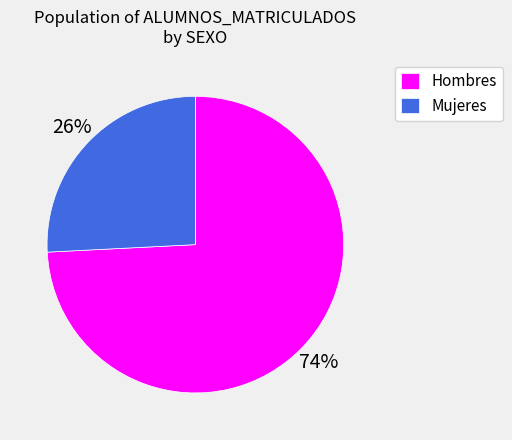

Count the number of slices in the pie.

2